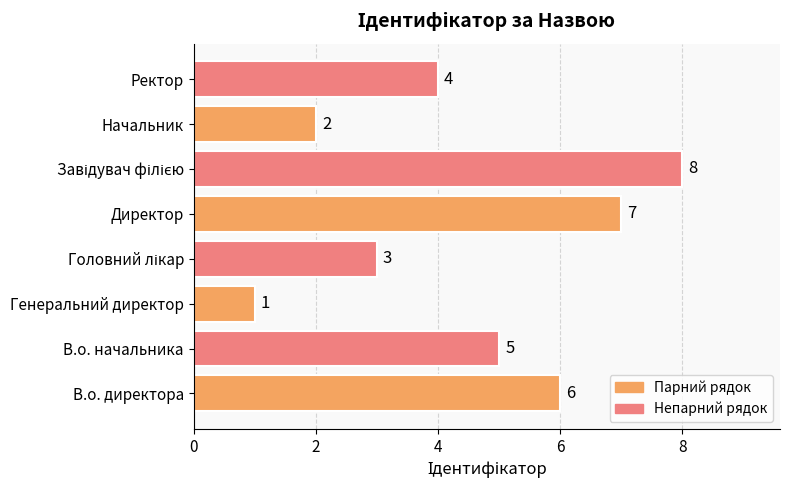

How many values are between 3 and 7?

5